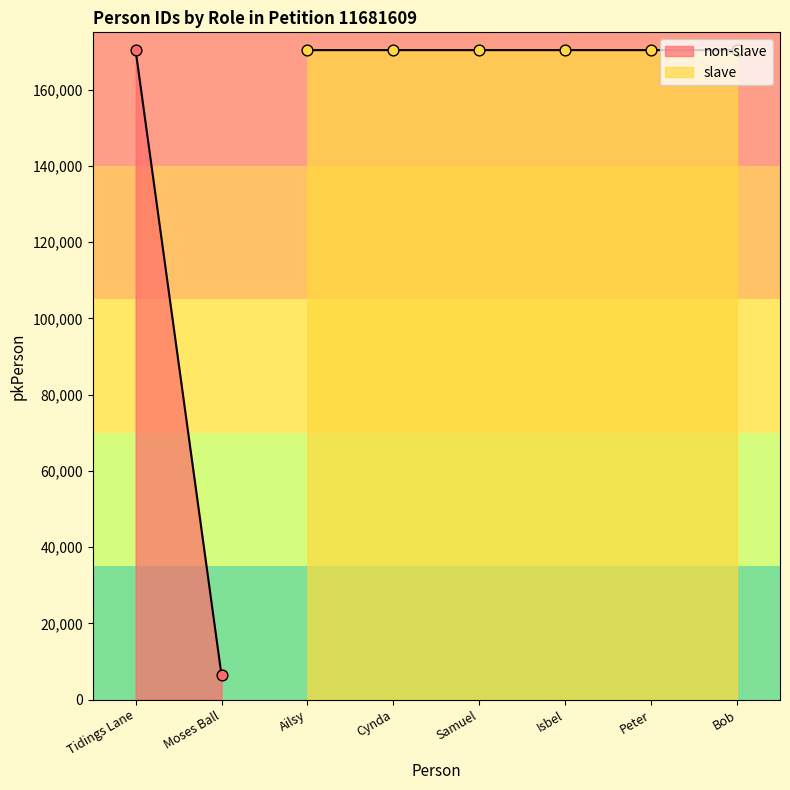

What is the change in value from Cynda to Isbel?

+2